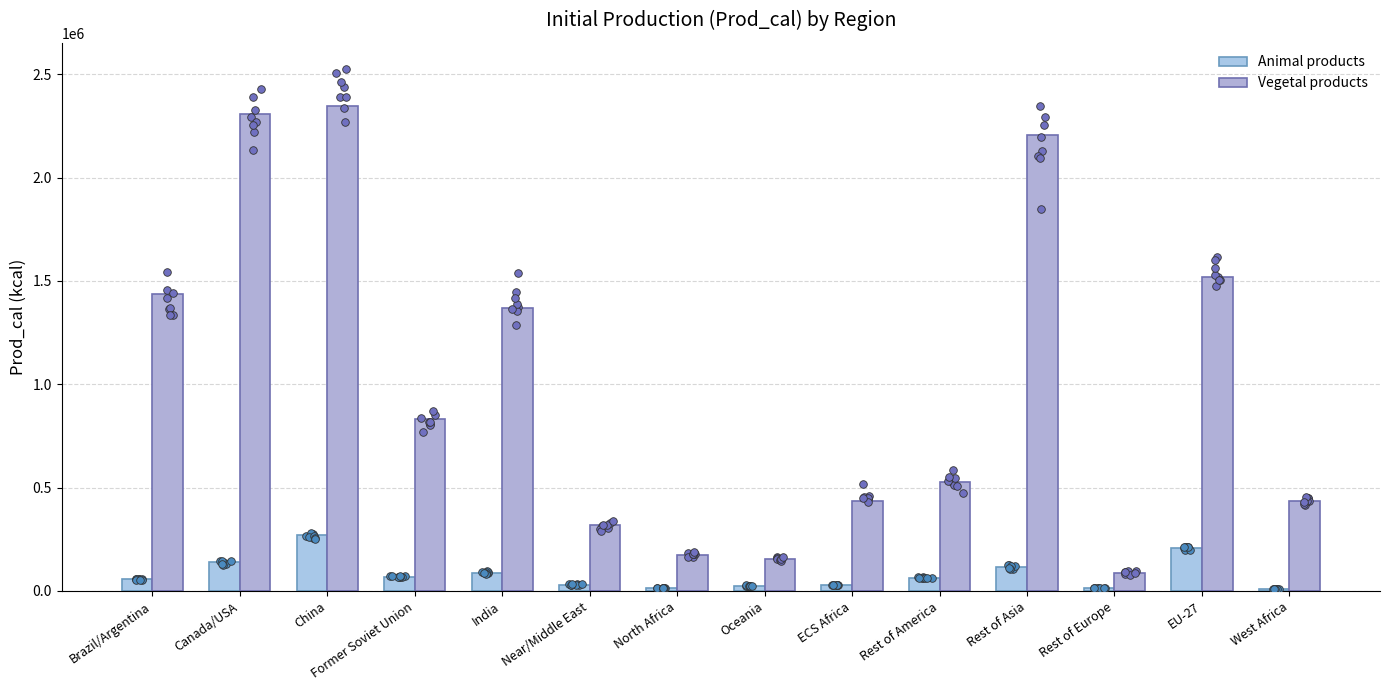

What are all the series names shown in the legend?

Animal products, Vegetal products